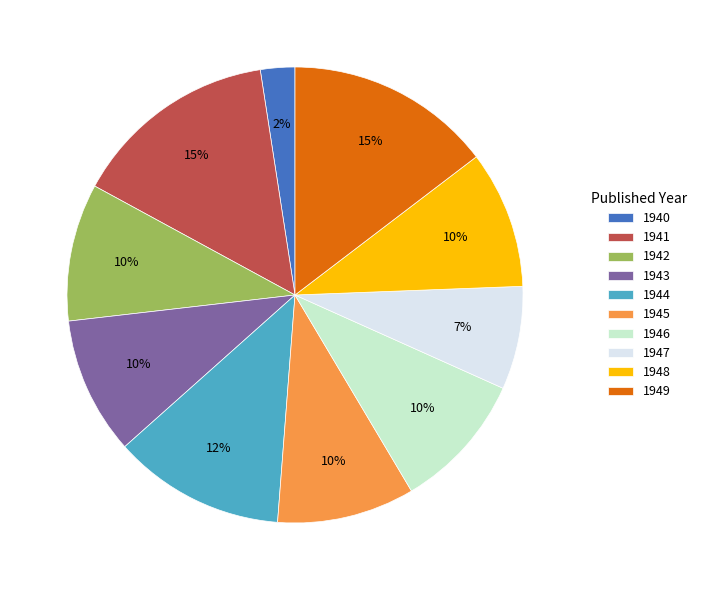

To the nearest percent, what is the combined percentage of 1947 and 1945?

17%